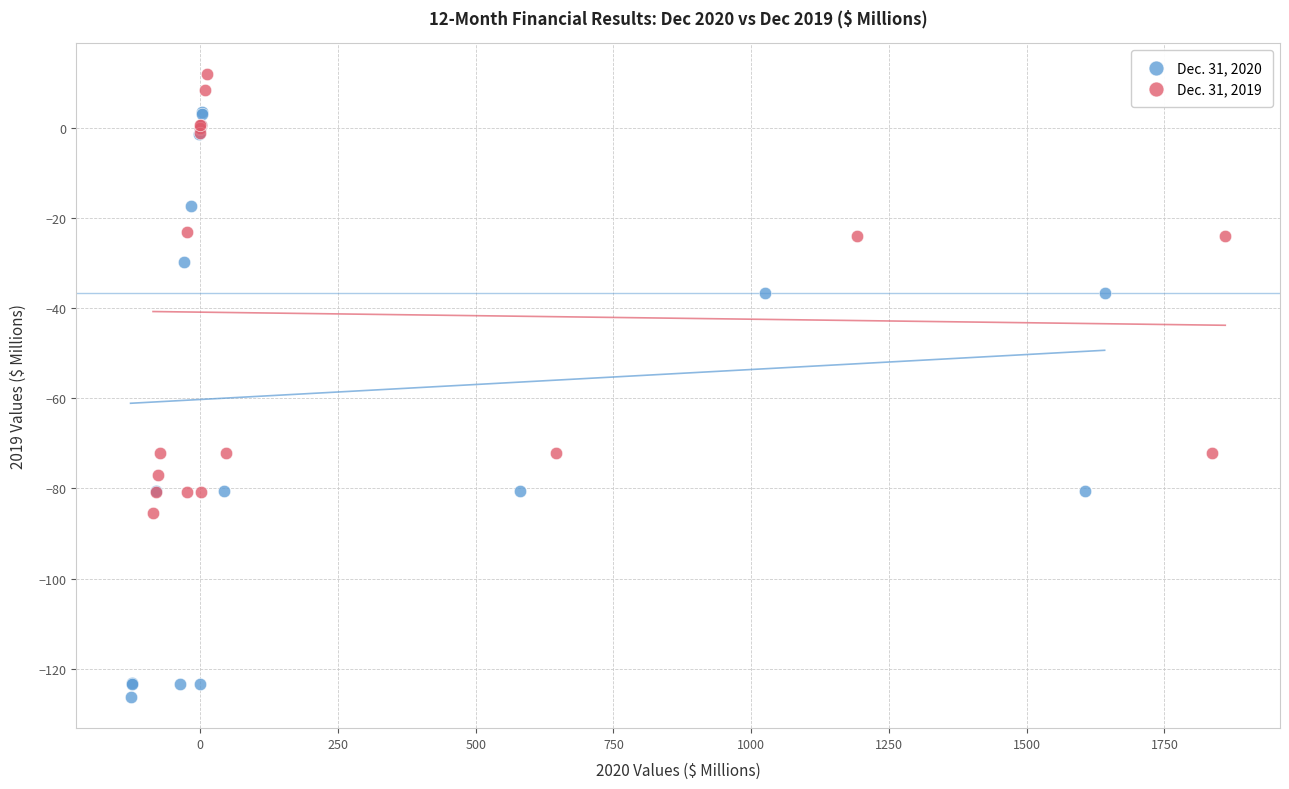

Which series reaches the minimum Y coordinate?

Dec. 31, 2020